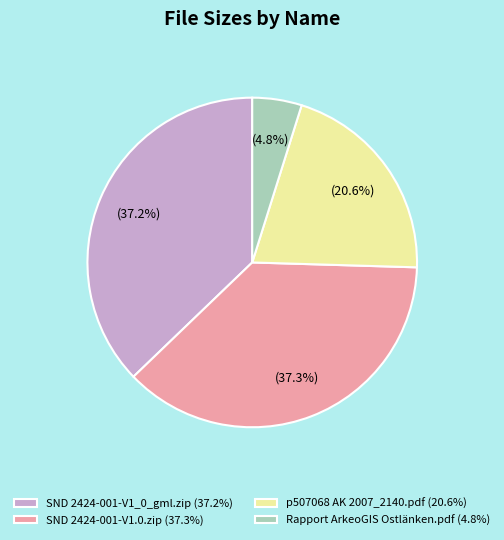

To the nearest percent, what is the combined percentage of p507068 AK 2007_2140.pdf and SND 2424-001-V1_0_gml.zip?

58%